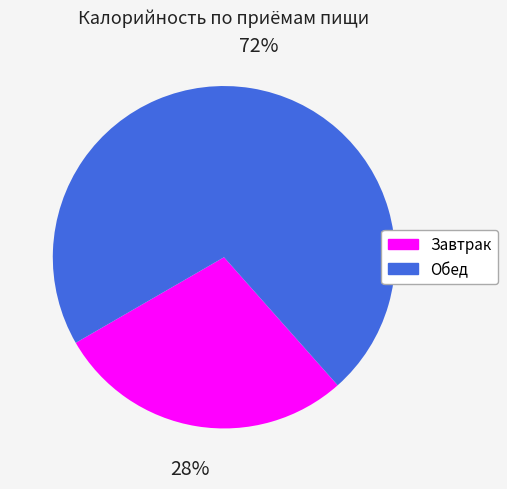

Is it true that Завтрак is 28% of the pie?

True